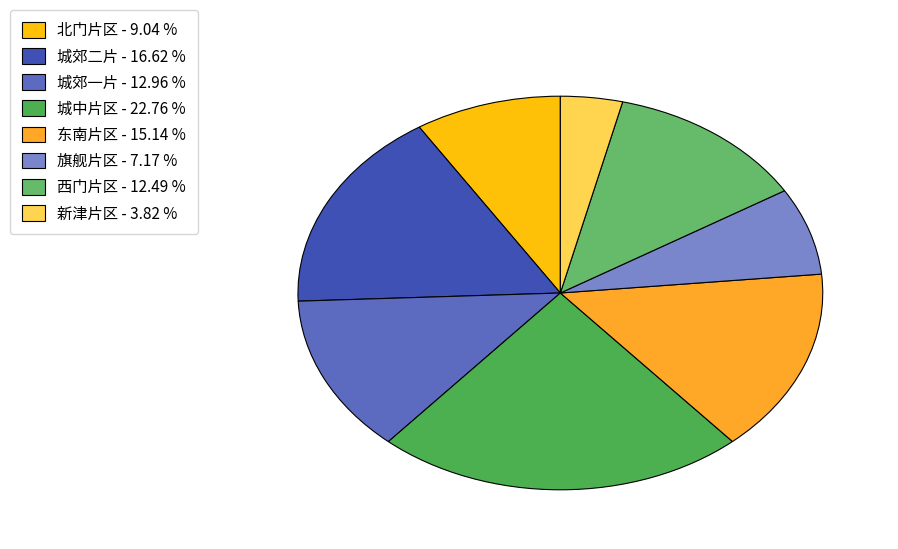

Which category has the smallest portion of the pie?

新津片区